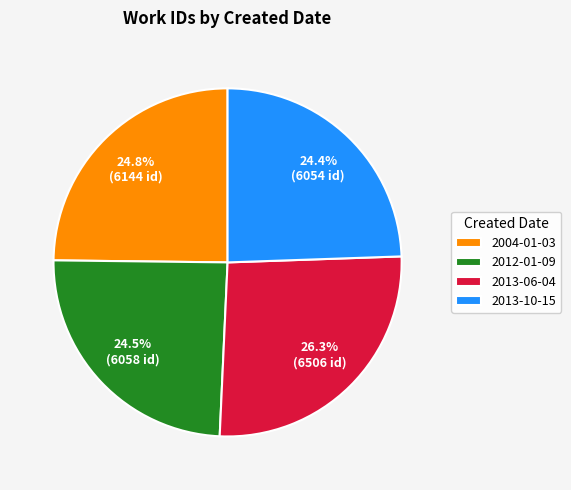

What is the ratio of the value at 2004-01-03 to the value at 2012-01-09?

1.0